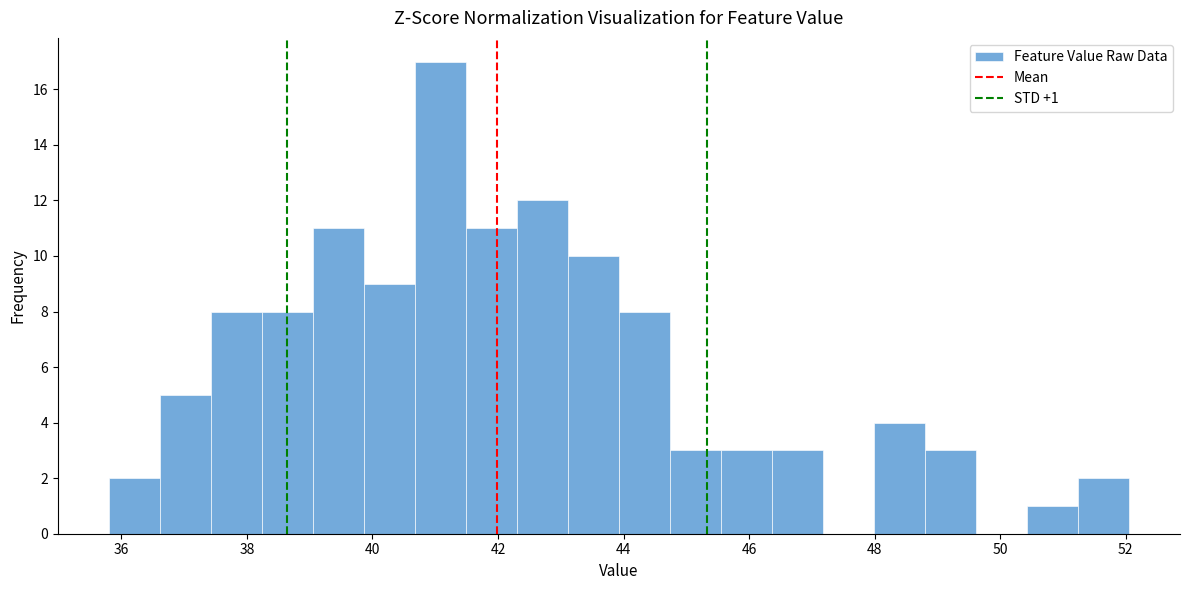

Which range on the x-axis has the tallest bar?

40.6 to 41.4